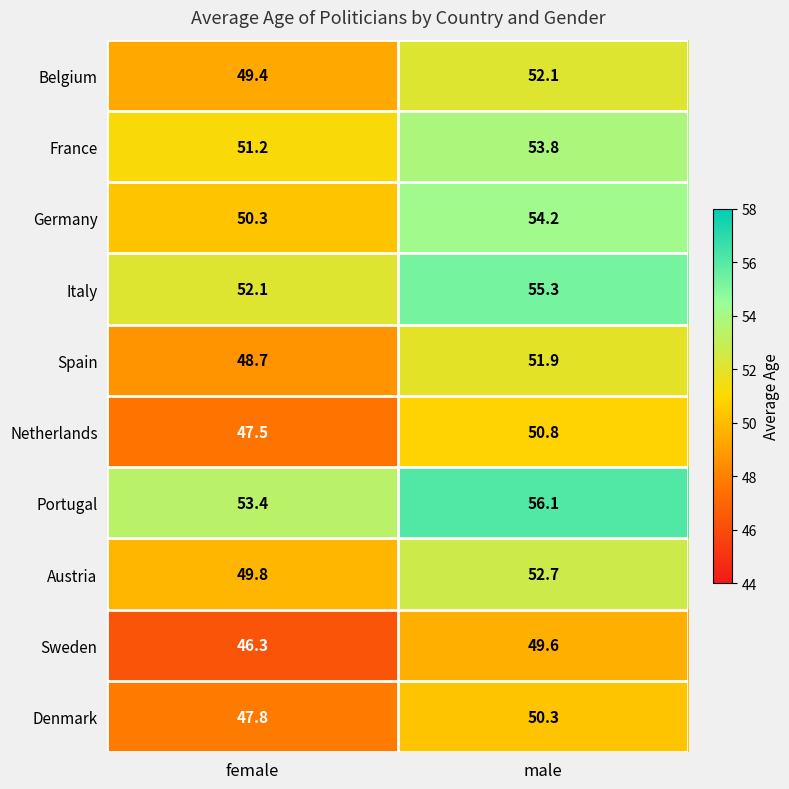

At which label is Belgium closest to 50?

female